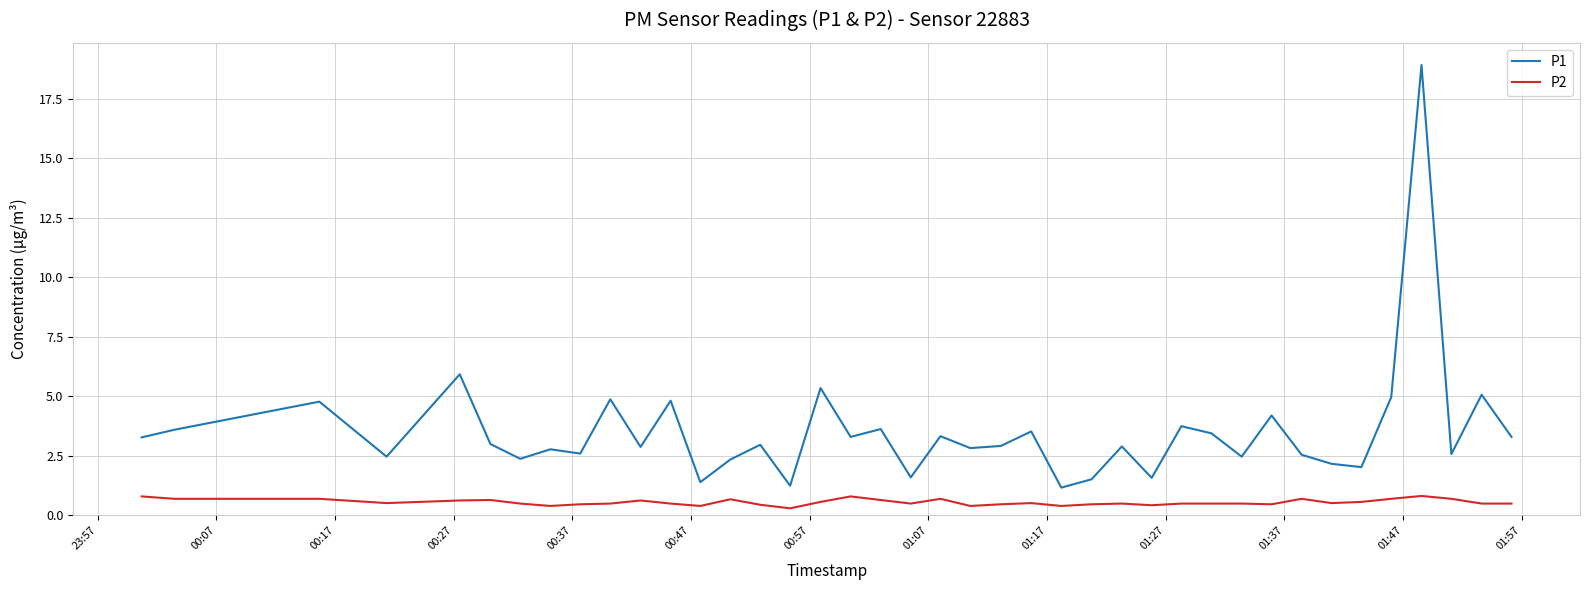

What is the difference between the maximum and minimum values in the P2 series?

0.5